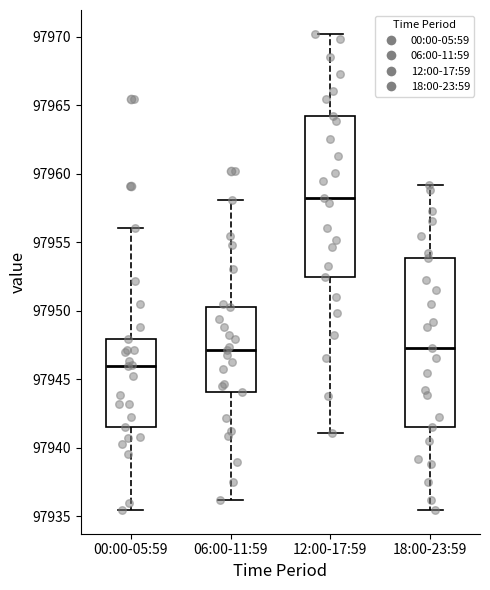

Which box's median line is the lowest?

00:00-05:59